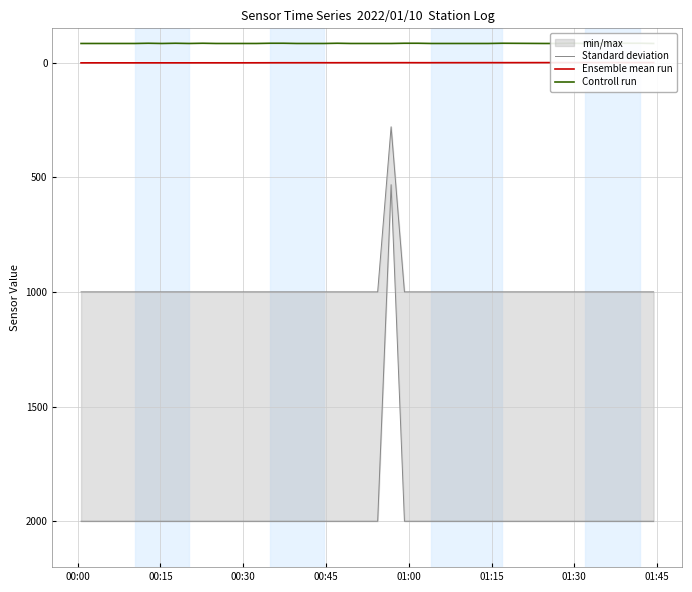

What is the difference between the maximum and minimum values in the Ensemble mean run series?

1.3